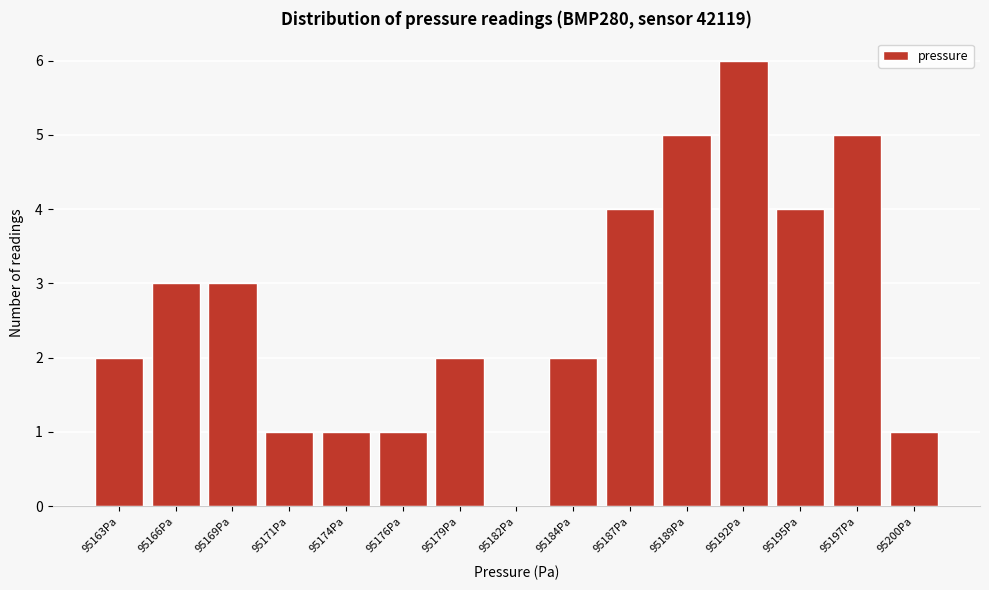

Reading right to left, transcribe all the data shown in this chart.

95200Pa=1	95197Pa=5	95195Pa=4	95192Pa=6	95189Pa=5	95187Pa=4	95184Pa=2	95182Pa=0	95179Pa=2	95176Pa=1	95174Pa=1	95171Pa=1	95169Pa=3	95166Pa=3	95163Pa=2